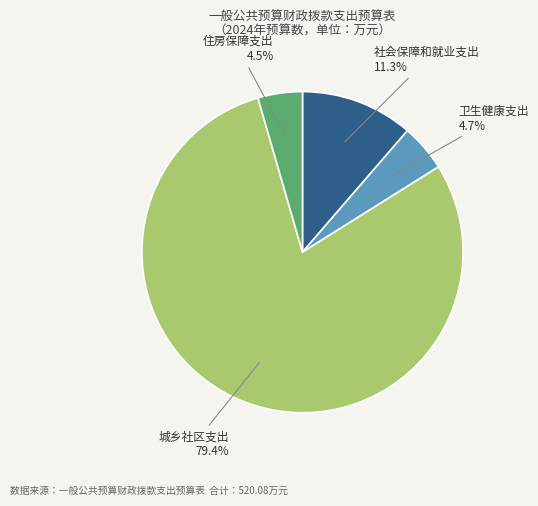

How many slices are in this pie chart?

4